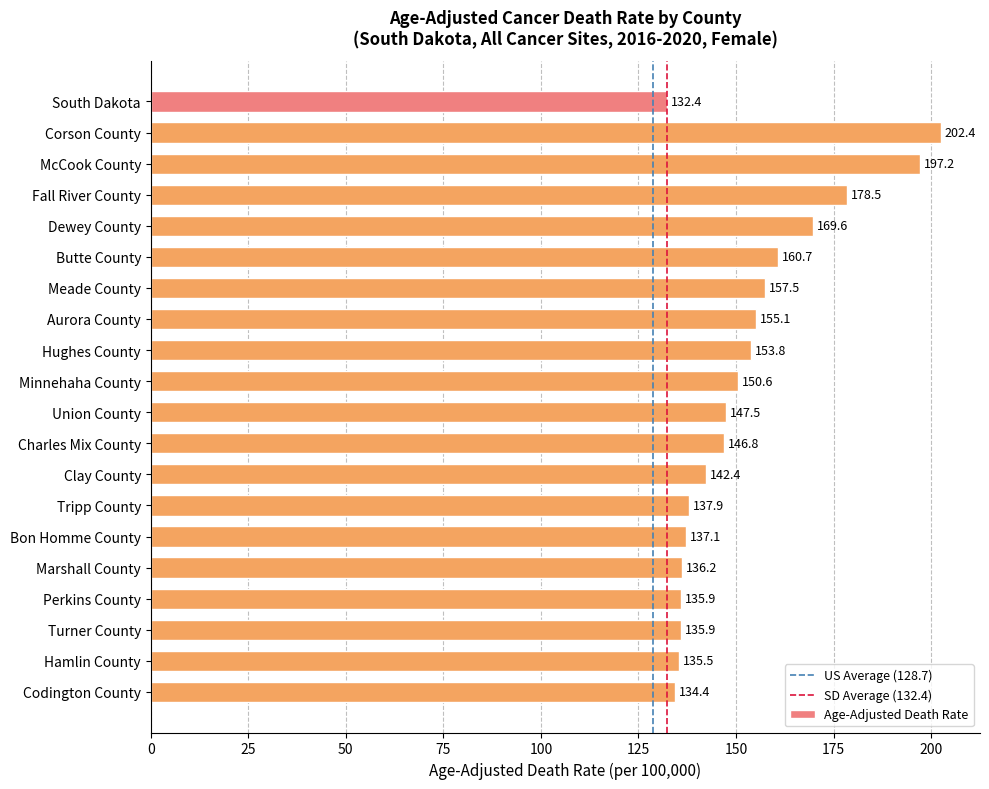

What is the average value?

152.4